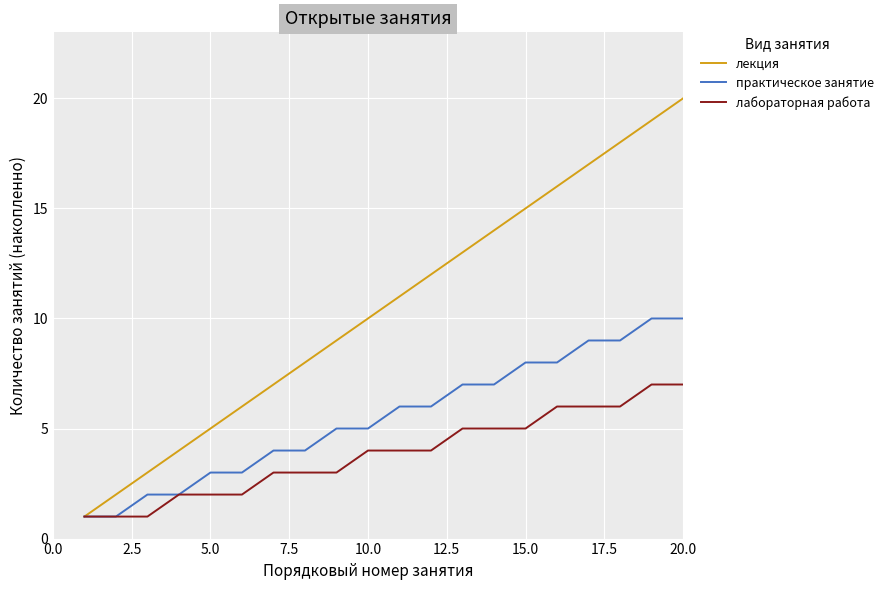

Which series has the largest range (max minus min)?

лекция